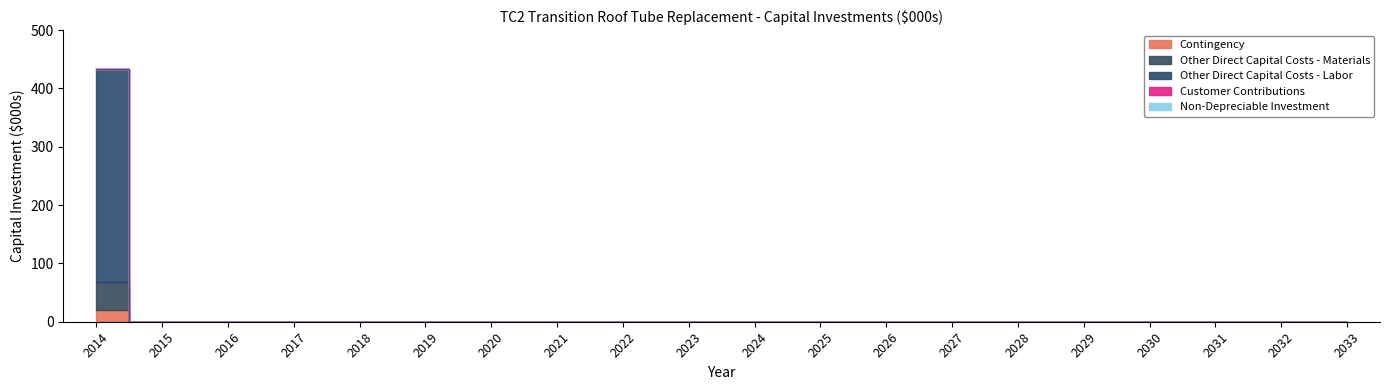

What is the difference between the maximum and minimum values in the Other Direct Capital Costs - Labor series?

365.6